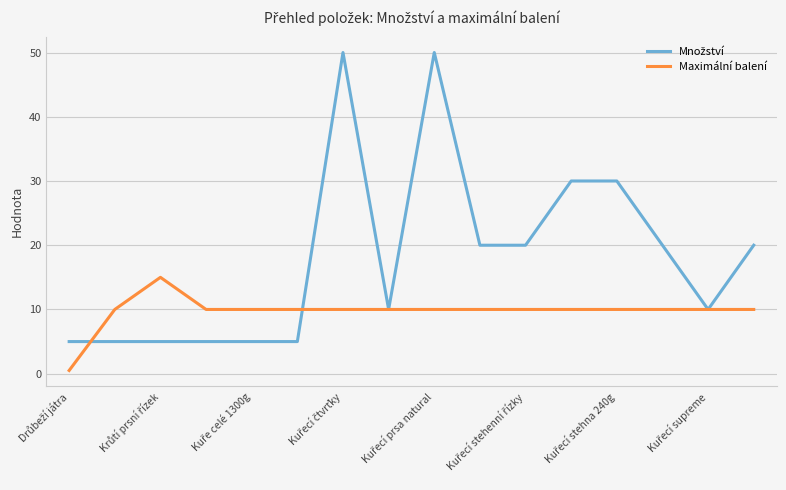

What is the maximum value shown in the chart?

50.0